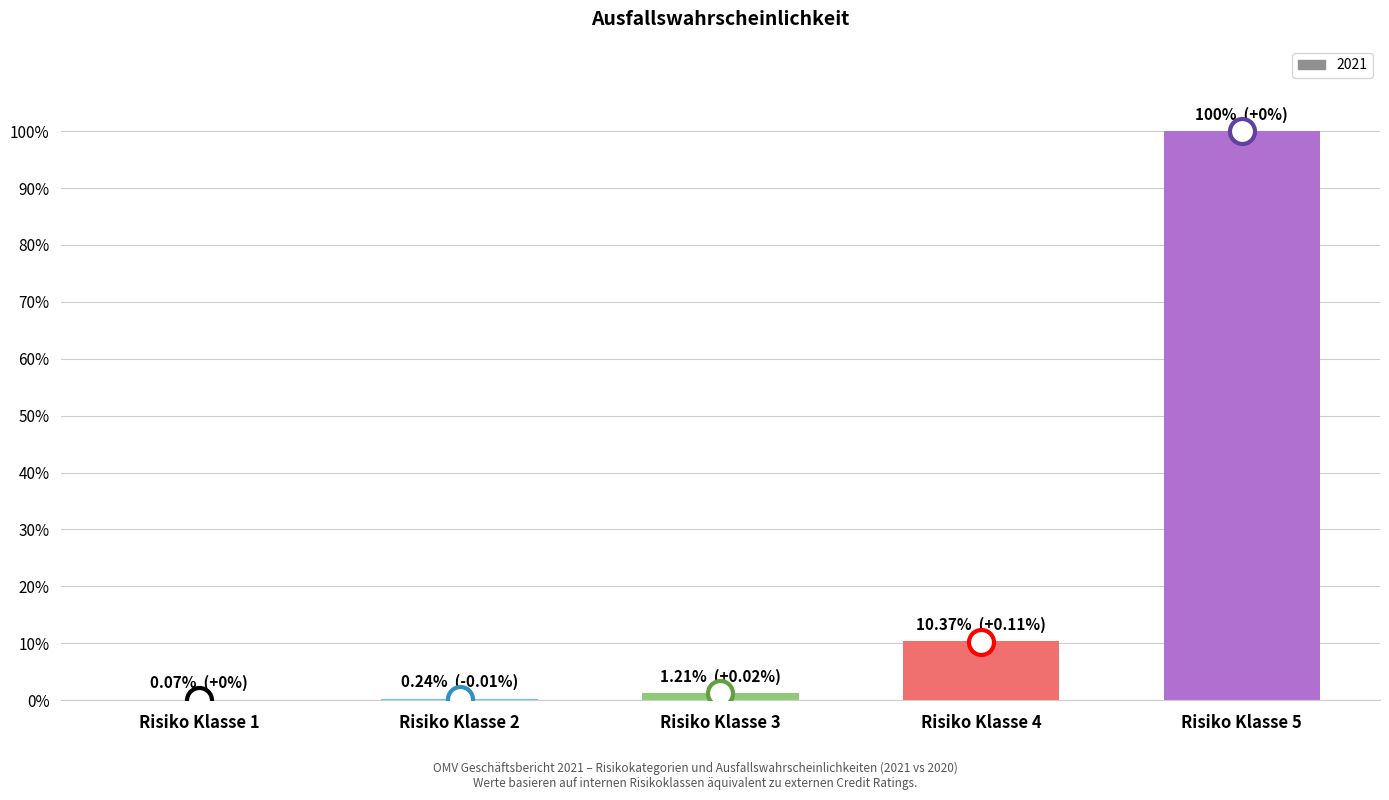

Are the bars horizontal?

No